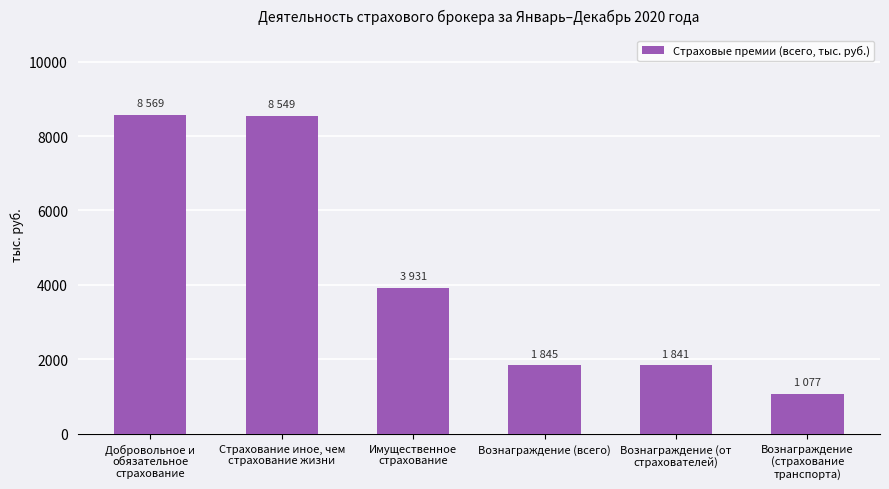

What is the label of the 5th bar from the right?

Страхование иное, чем
страхование жизни